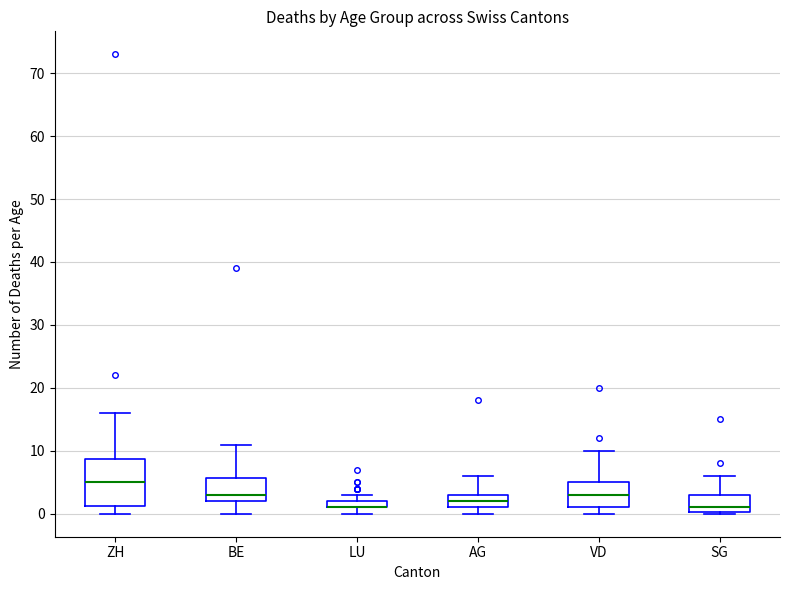

Comparing the boxes themselves (not the whiskers), which one is the tallest?

ZH